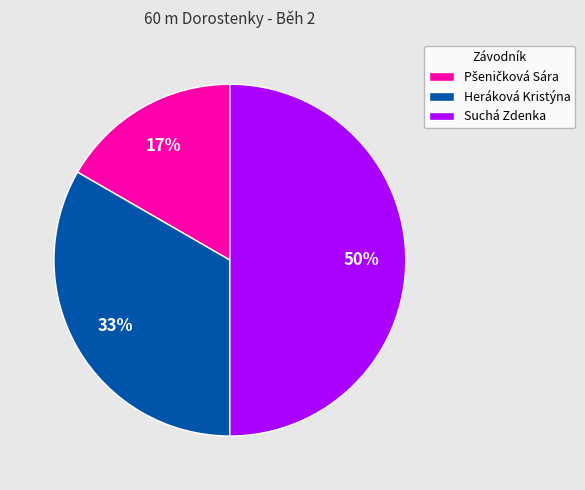

Which slice is the largest?

Suchá Zdenka